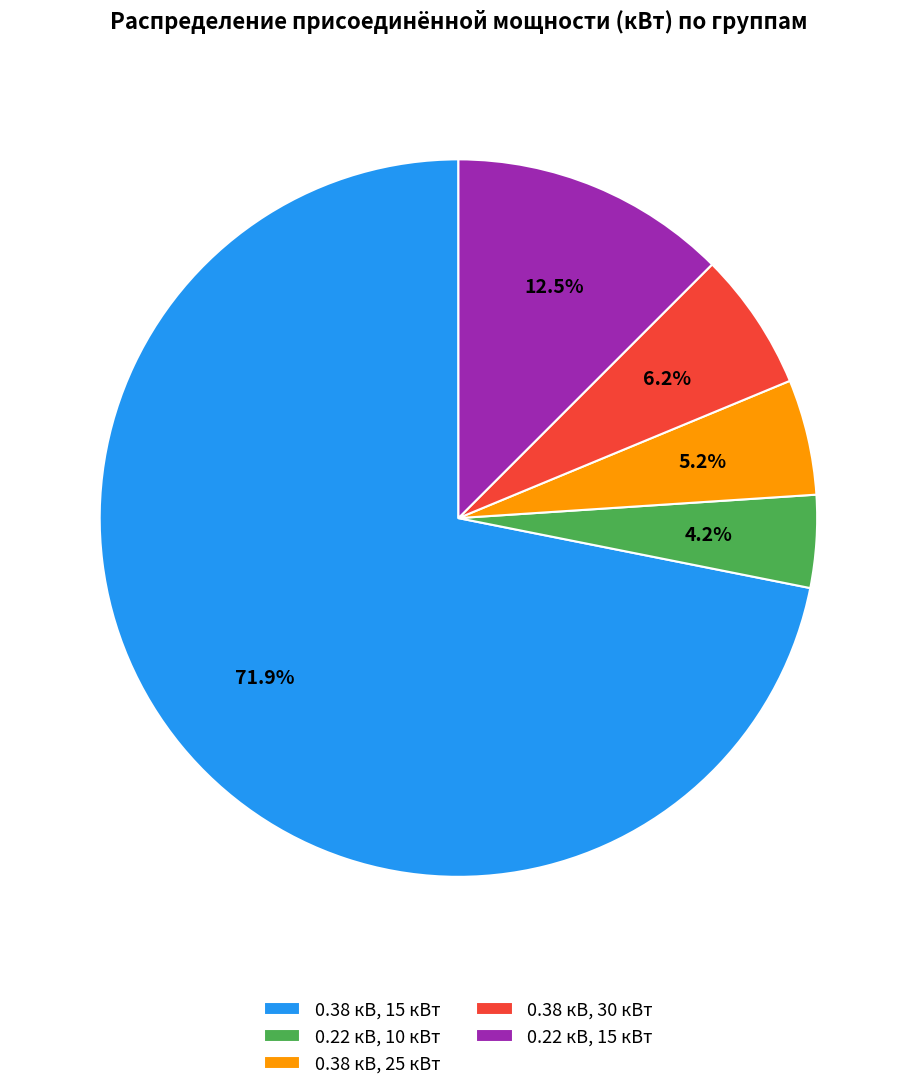

What is the smallest slice in the pie chart?

0.22 кВ, 10 кВт